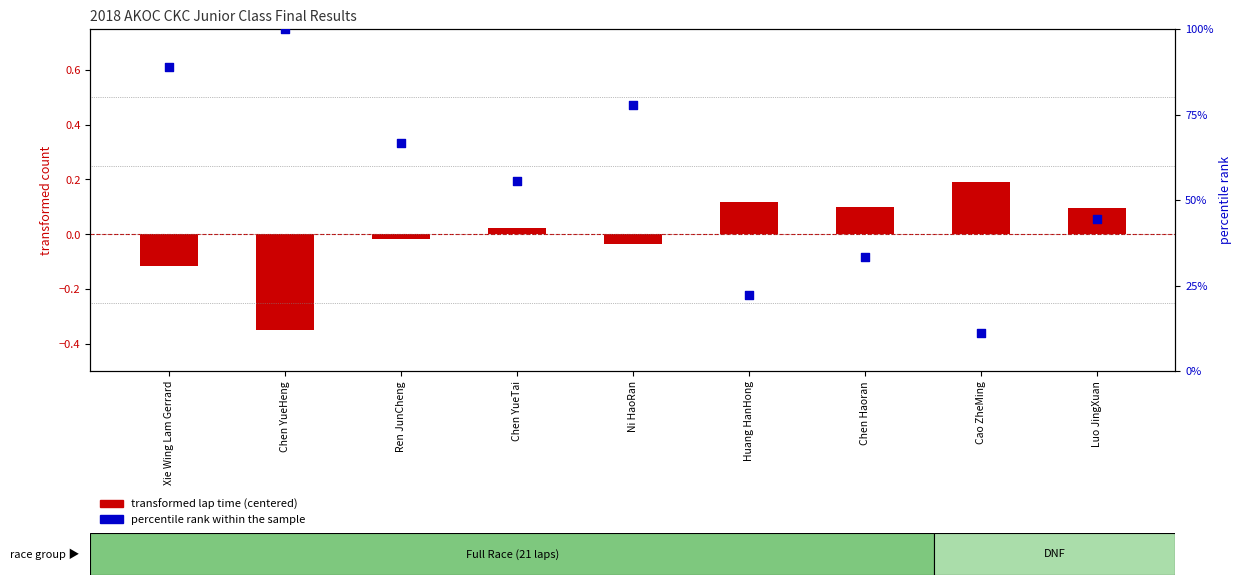

Is the value of transformed lap time (centered) at Chen YueTai greater than the value of percentile rank within the sample at Chen YueHeng?

No